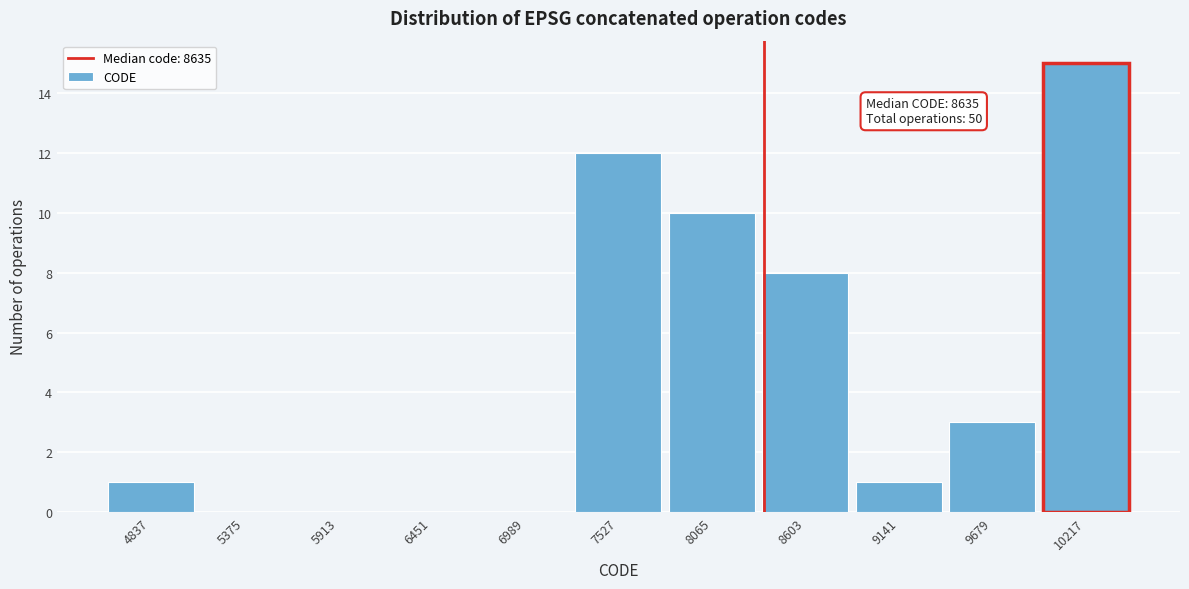

Reading left to right, transcribe all the data shown in this chart.

4837=1	5375=0	5913=0	6451=0	6989=0	7527=12	8065=10	8603=8	9141=1	9679=3	10217=15